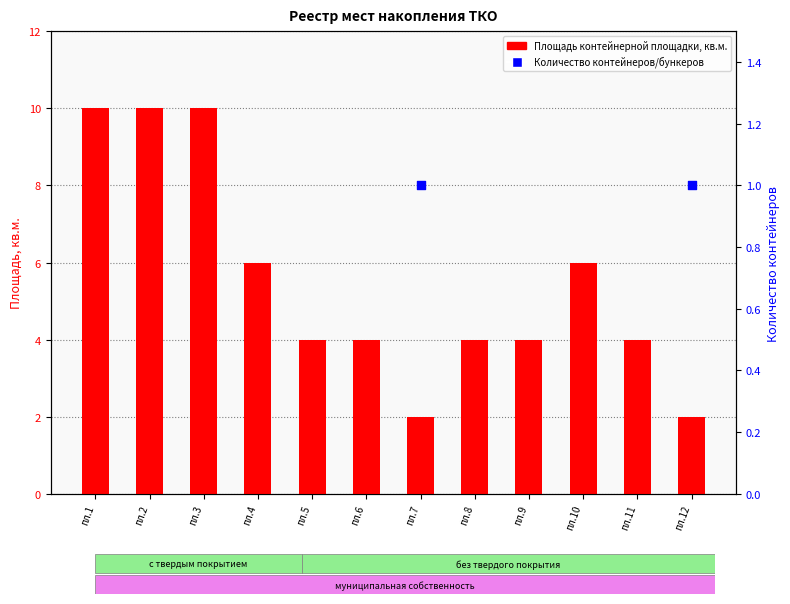

Is the value of Площадь контейнерной площадки, кв.м. at пл.3 greater than the value of Количество контейнеров/бункеров at пл.10?

Yes